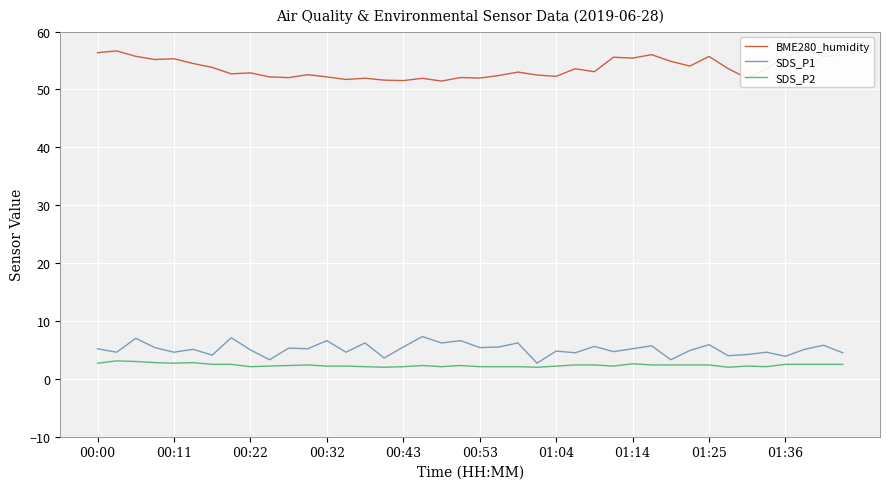

What is the sum of all SDS_P2 values?

94.4